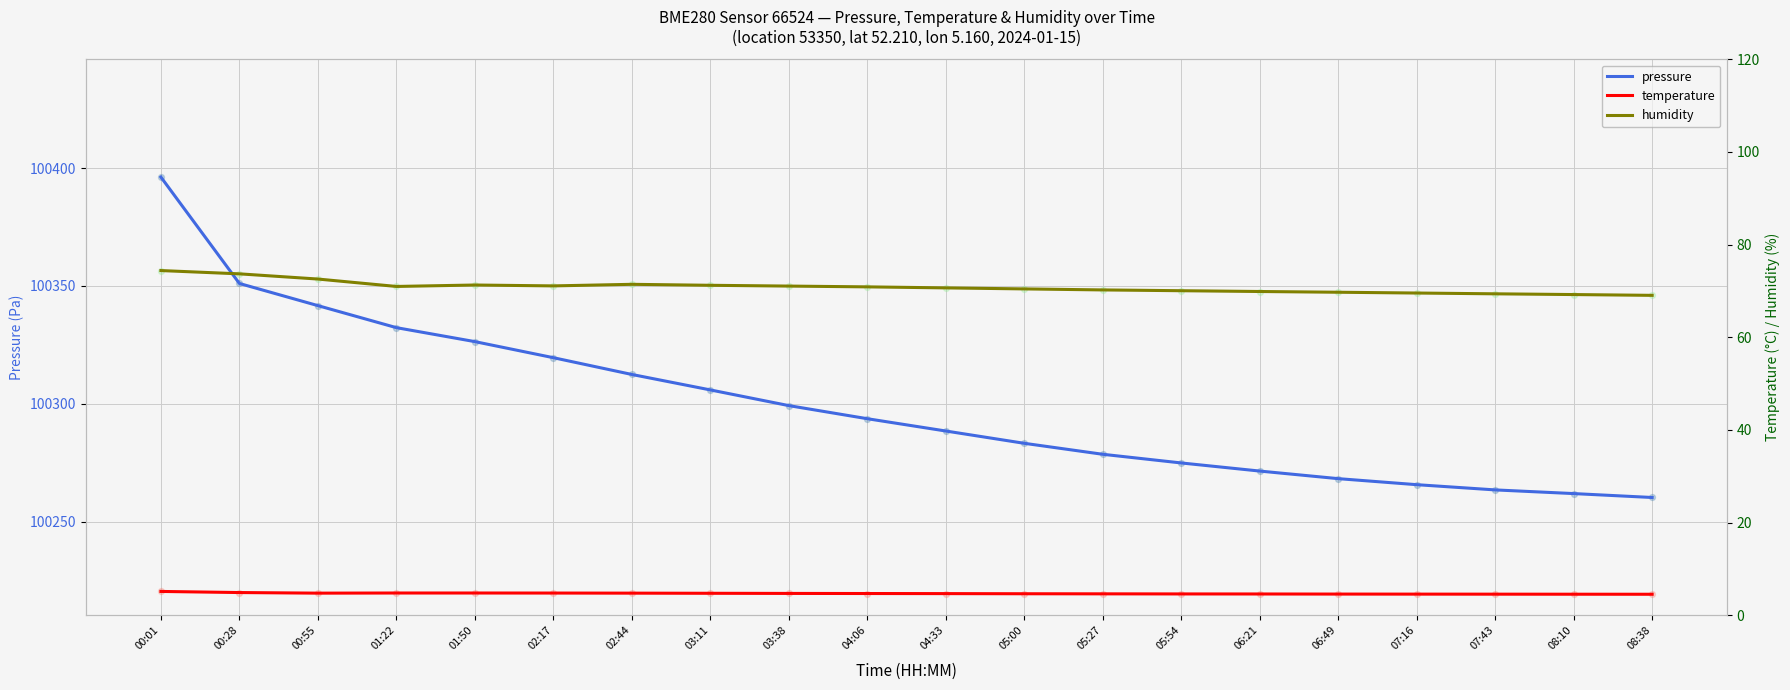

What is the total value across all series at 01:50?

100402.5